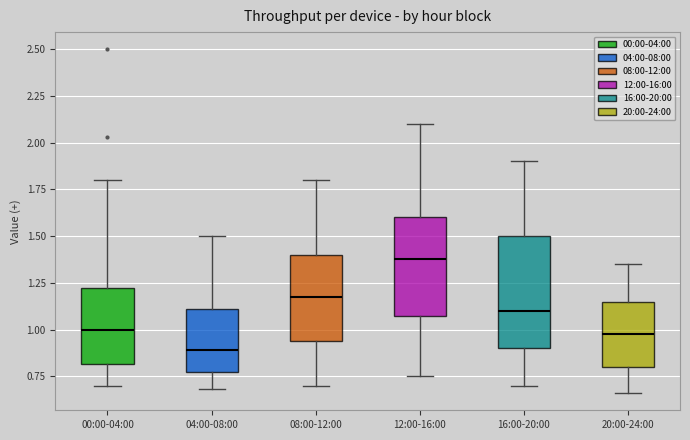

Comparing the boxes themselves (not the whiskers), which one is the tallest?

16:00-20:00